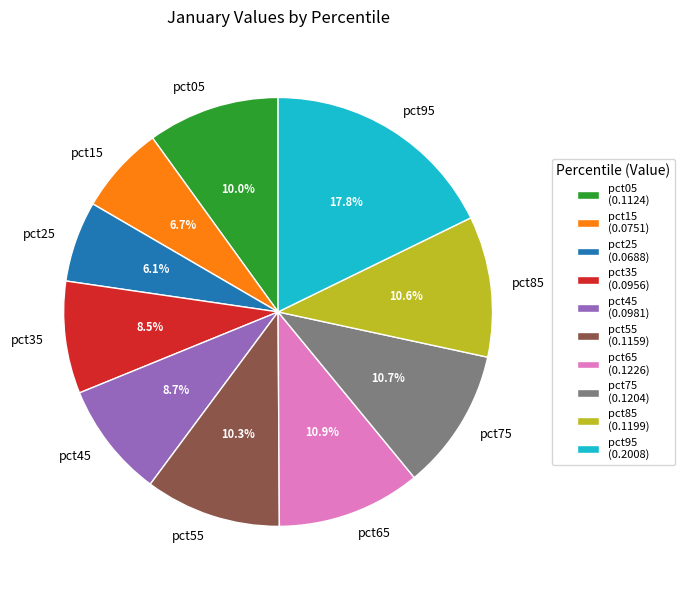

Which has a higher value, pct45 or pct55?

pct55